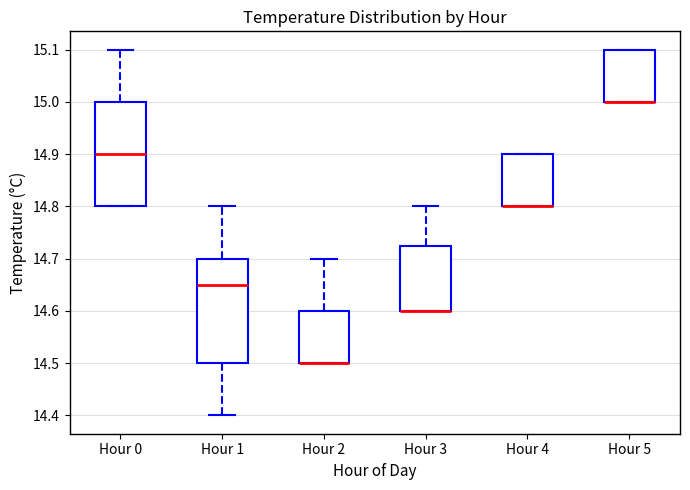

Reading left to right, read every box against the y-axis: the position of its median line, the range the box covers, and the ends of its whiskers. The values are not printed on the chart, so give them approximately, as read against the axis.

Hour 0: median 14.90, box 14.80 to 15.00, whiskers 14.80 to 15.10
Hour 1: median 14.65, box 14.50 to 14.70, whiskers 14.40 to 14.80
Hour 2: median 14.50 (drawn on the box's lower edge), box 14.50 to 14.60, whiskers 14.50 to 14.70
Hour 3: median 14.60 (drawn on the box's lower edge), box 14.60 to 14.73, whiskers 14.60 to 14.80
Hour 4: median 14.80 (drawn on the box's lower edge), box 14.80 to 14.90, whiskers 14.80 to 14.90
Hour 5: median 15.00 (drawn on the box's lower edge), box 15.00 to 15.10, whiskers 15.00 to 15.10